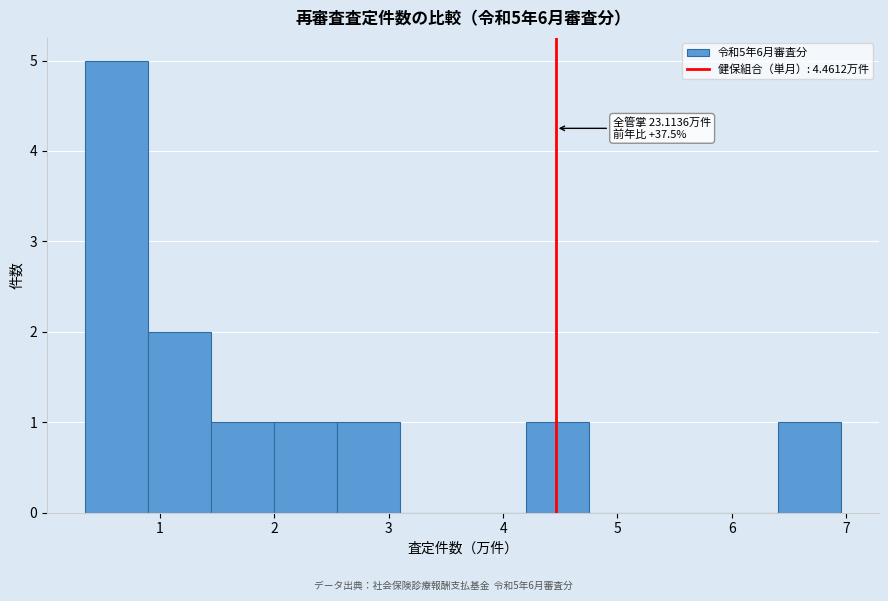

Which range on the x-axis has the tallest bar?

0.3 to 0.9